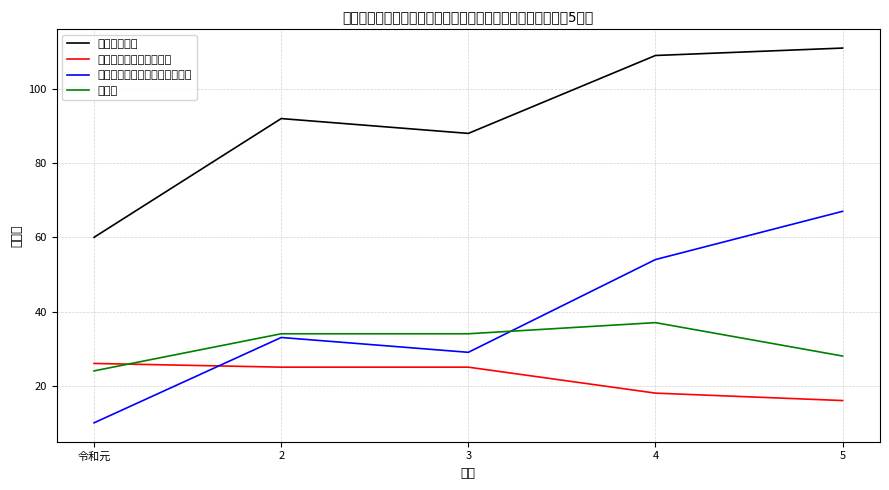

True or false: その他 and 合計（事件） cross at least once.

False